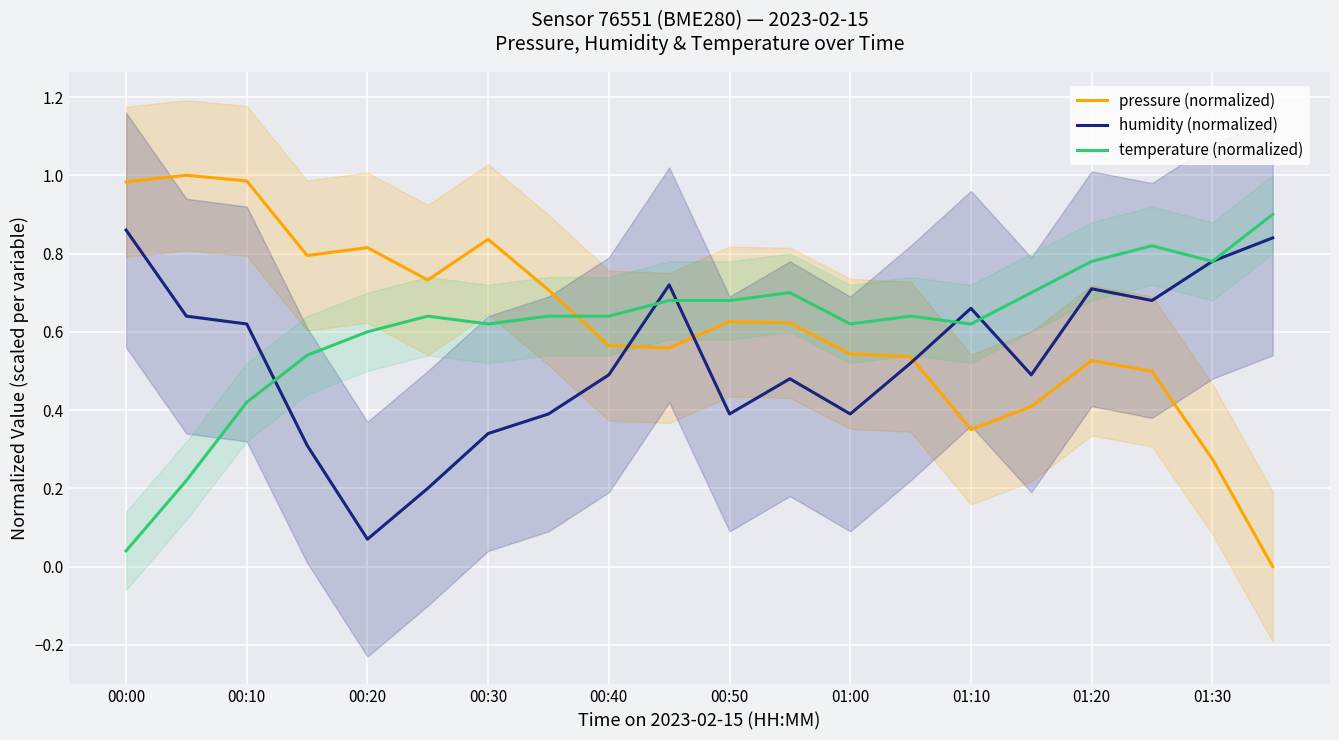

At how many categories does at least one series exceed 0?

20